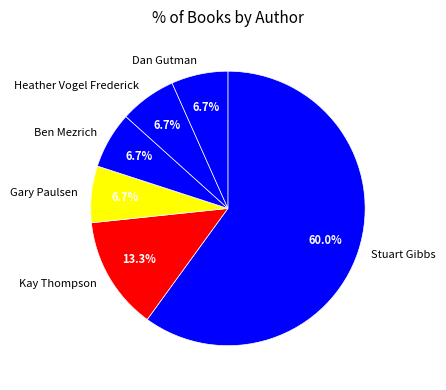

How many segments does this pie chart have?

6